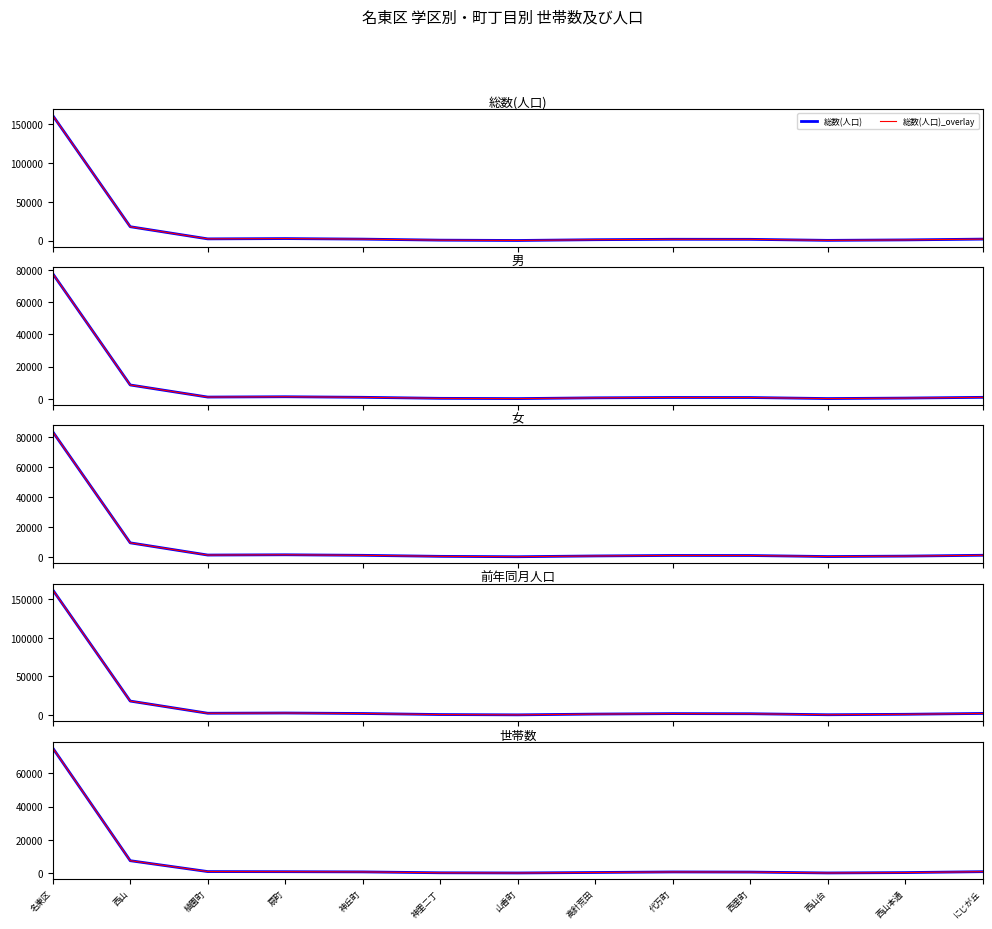

True or false: 世帯数 has a value of 218 at 西山台.

False